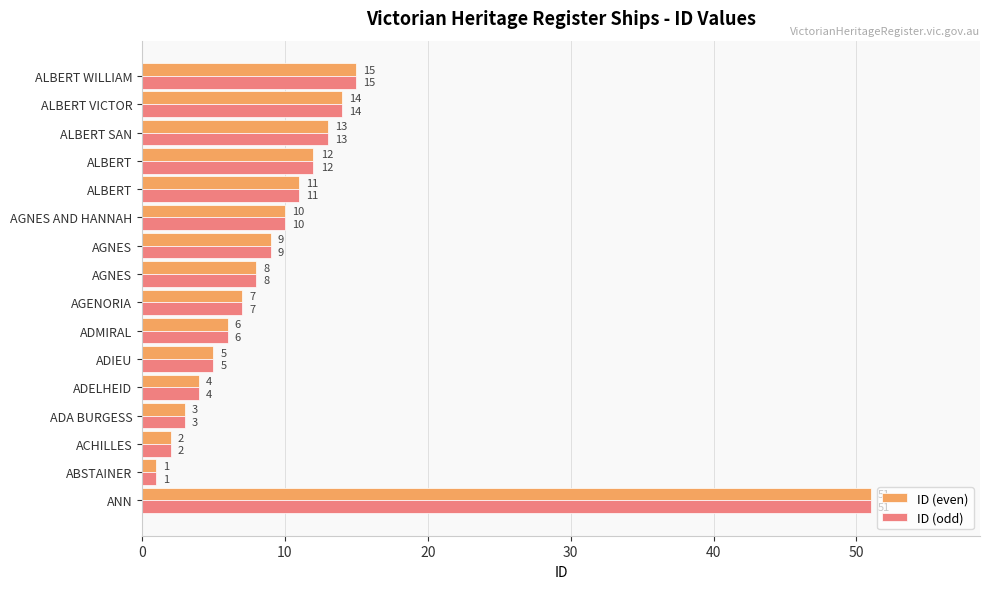

What are all the series names shown in the legend?

ID (even), ID (odd)